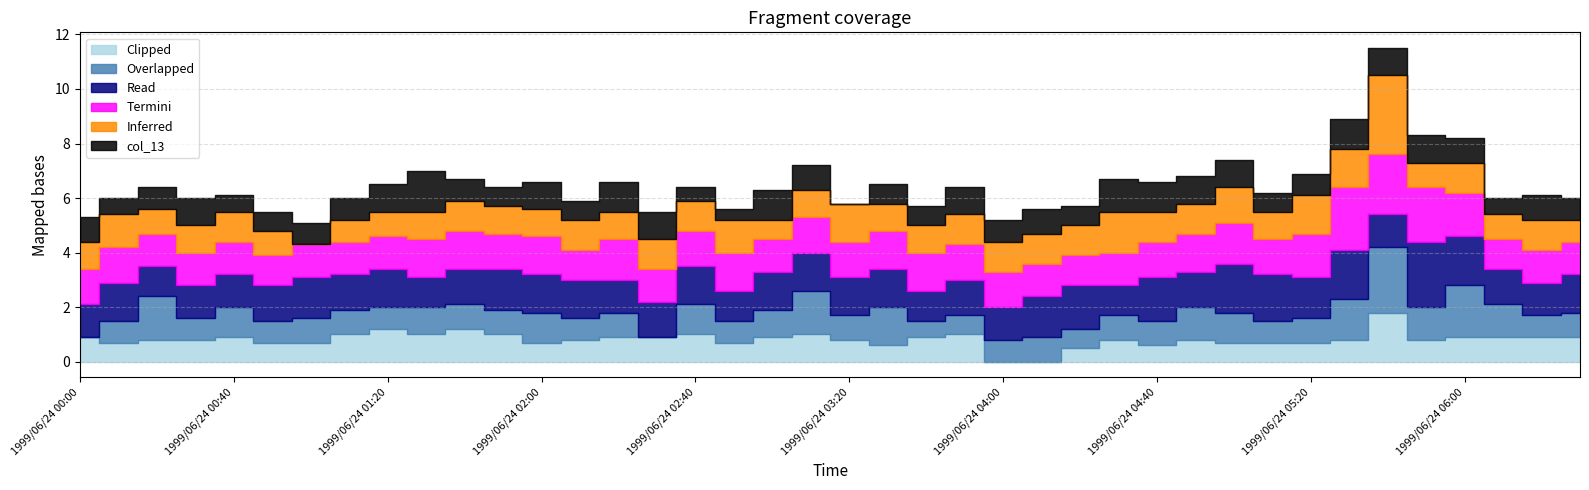

How many distinct data groups are displayed?

6